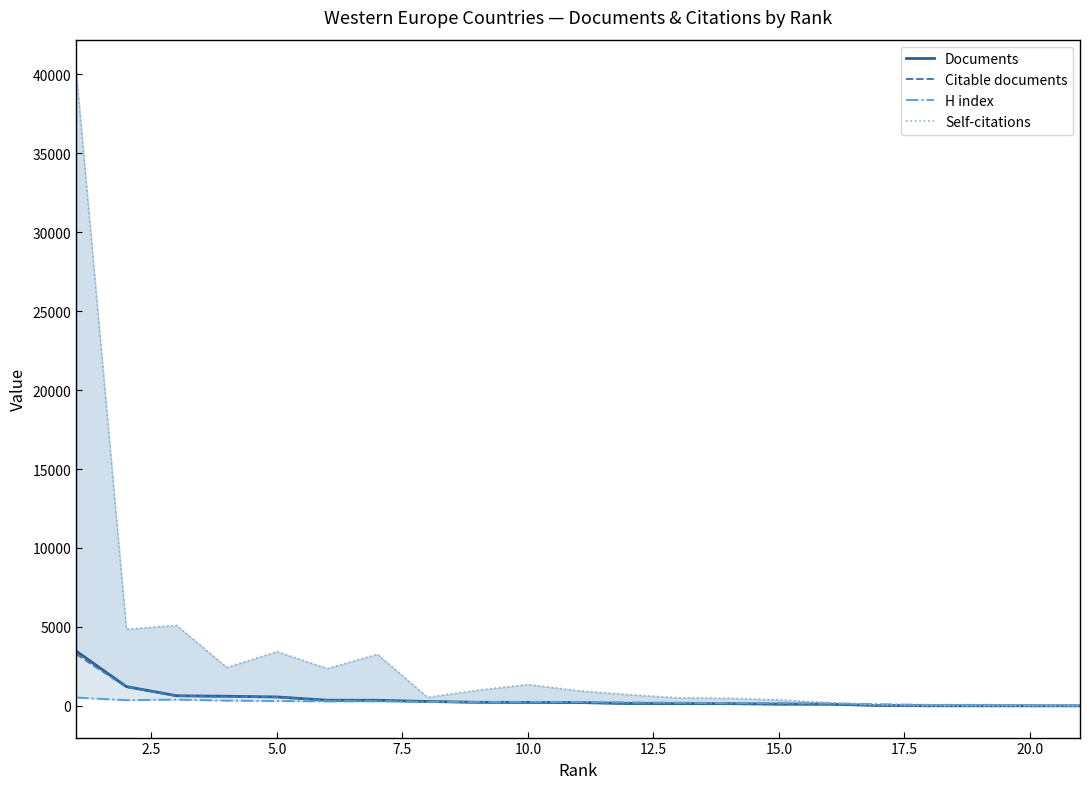

What is the average value of the Self-citations series?

3231